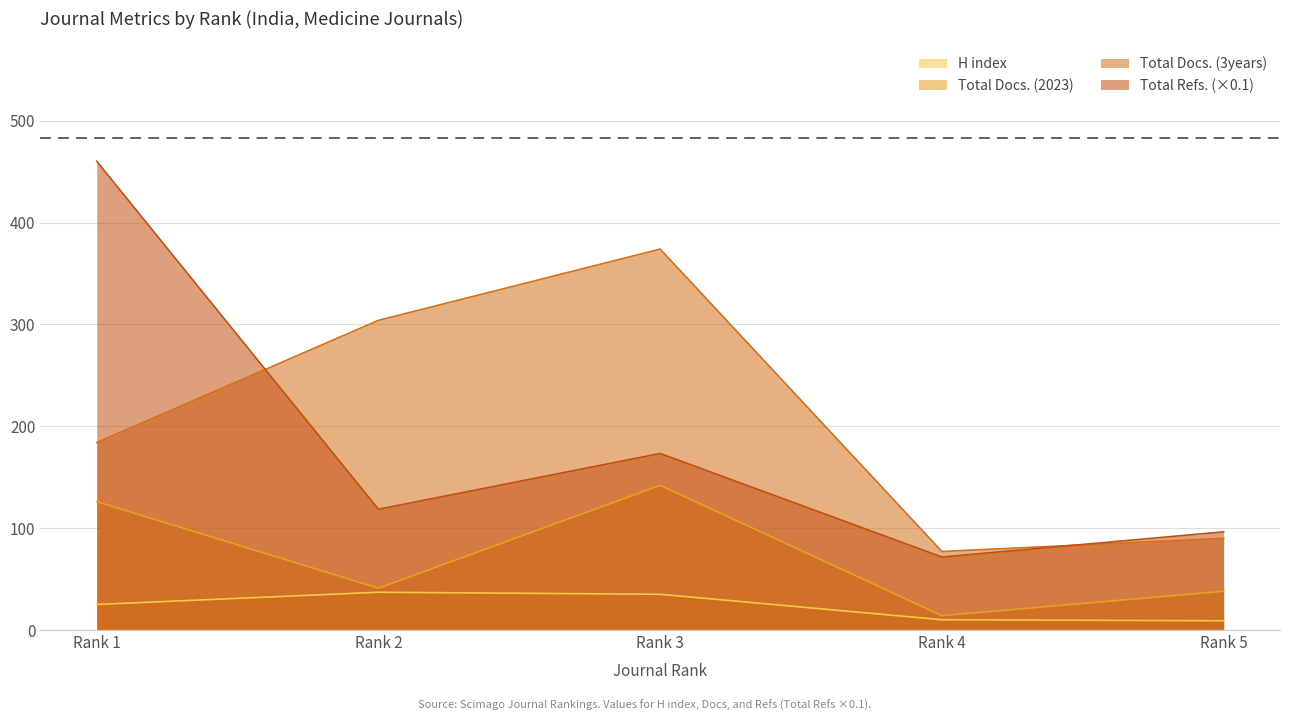

Reading left to right, extract all data points from this chart.

H index: 25.0	37.0	35.0	10.0	9.0
Total Docs. (2023): 126.0	41.0	142.0	14.0	38.0
Total Docs. (3years): 184.0	304.0	374.0	77.0	90.0
Total Refs.: 460.3	118.5	173.3	71.6	96.3